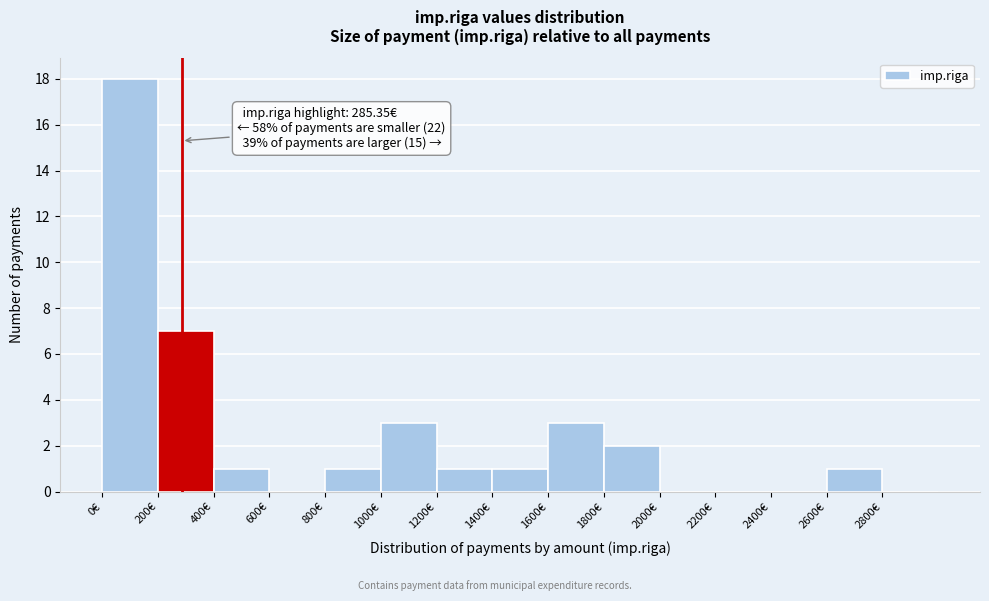

Which range on the x-axis has the tallest bar?

0 to 200